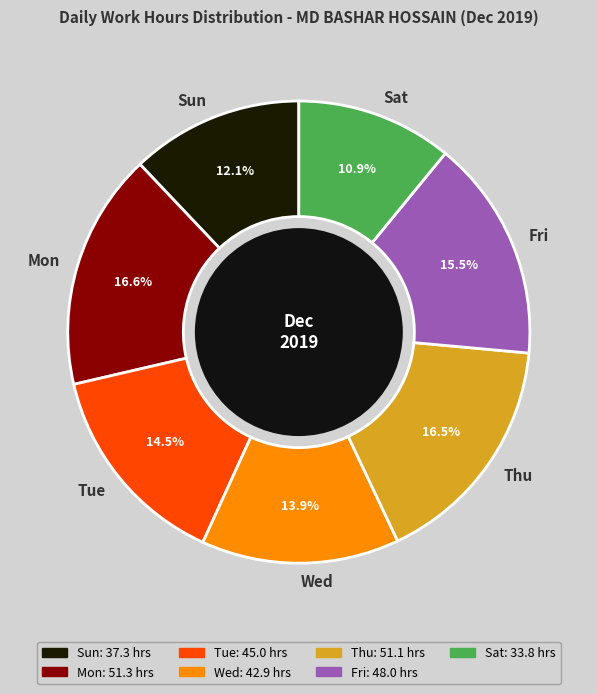

Do Wed and Fri together represent more than half of the pie?

No